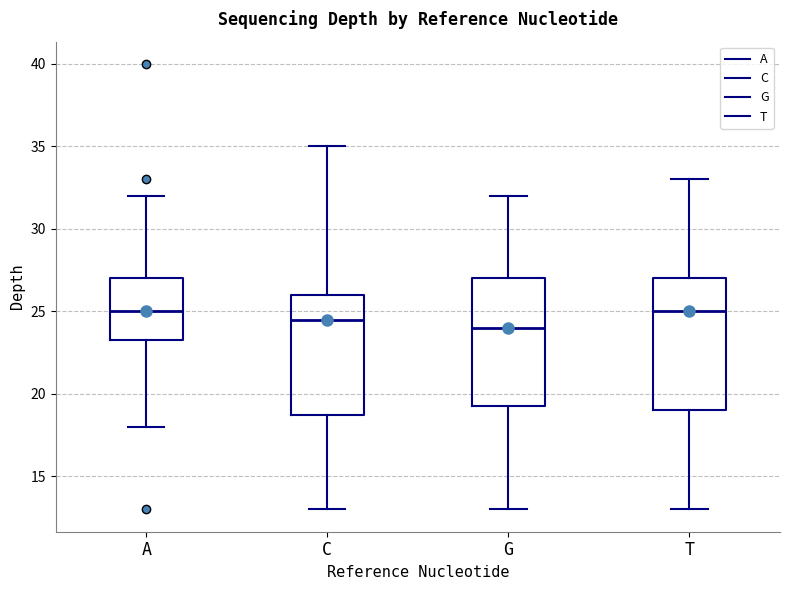

Where does the median line of the box for A sit on the y-axis? The values are not printed on the chart, so give them approximately, as read against the axis.

25.0